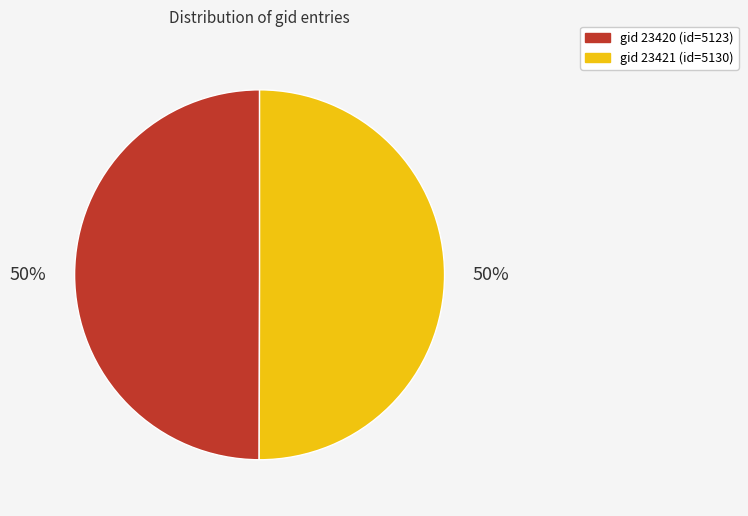

To the nearest percent, what is the average slice percentage?

50%